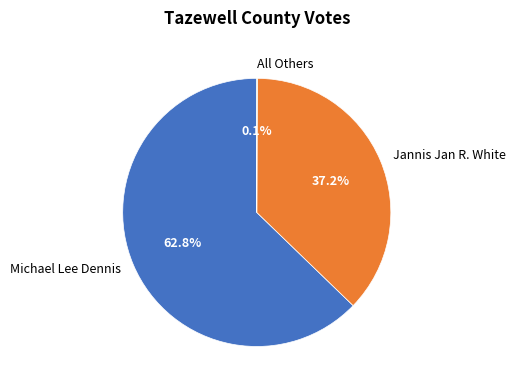

To the nearest percent, what portion does Jannis Jan R. White represent?

37%